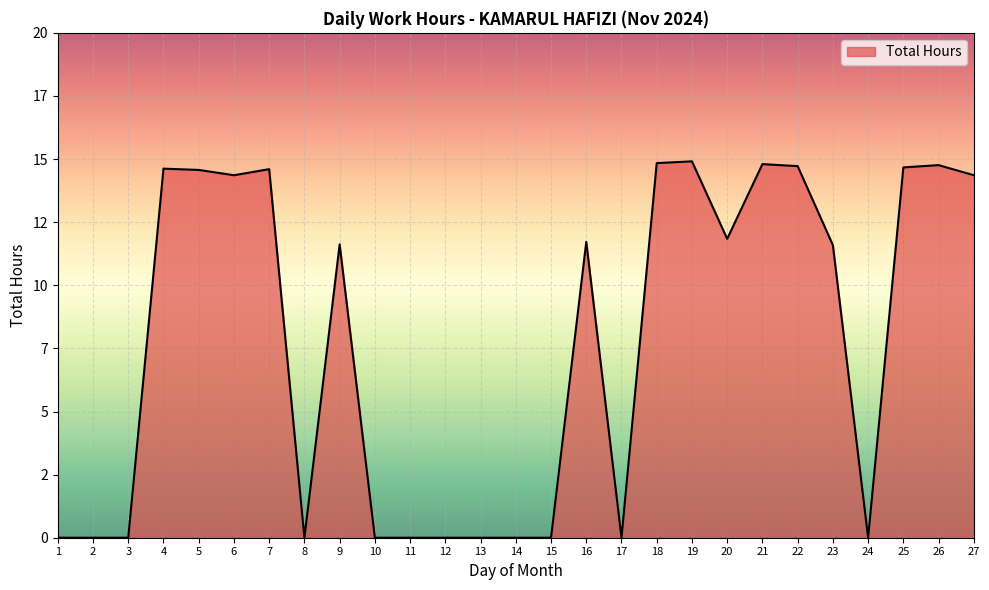

What is the change in value from 3 to 27?

+14.4